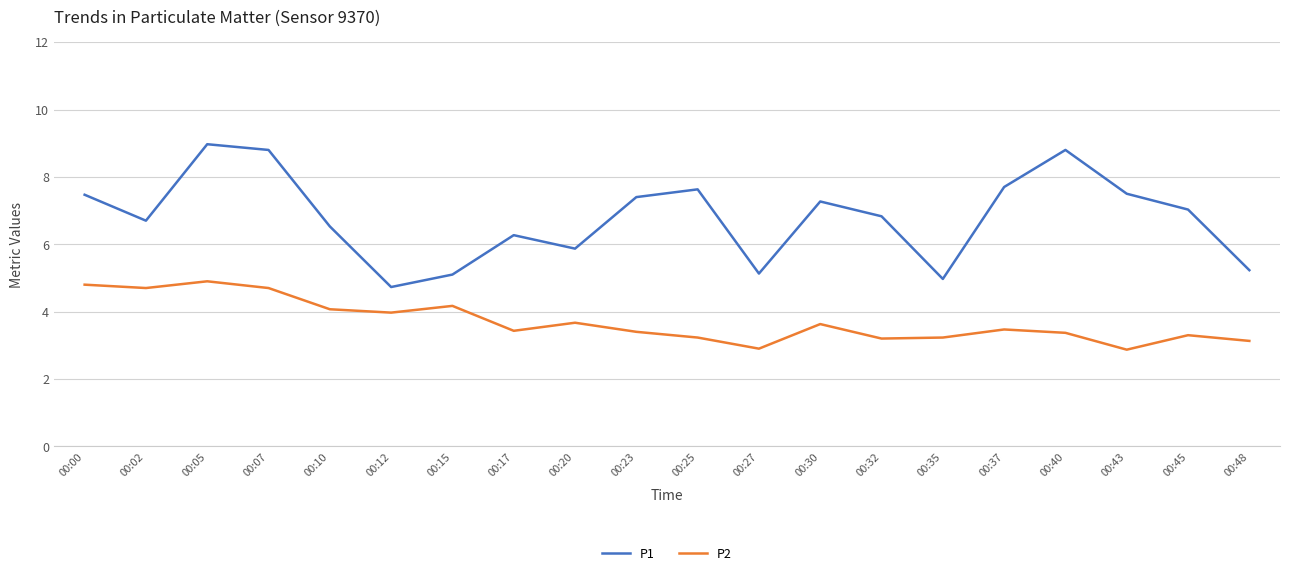

Which series has the largest range (max minus min)?

P1